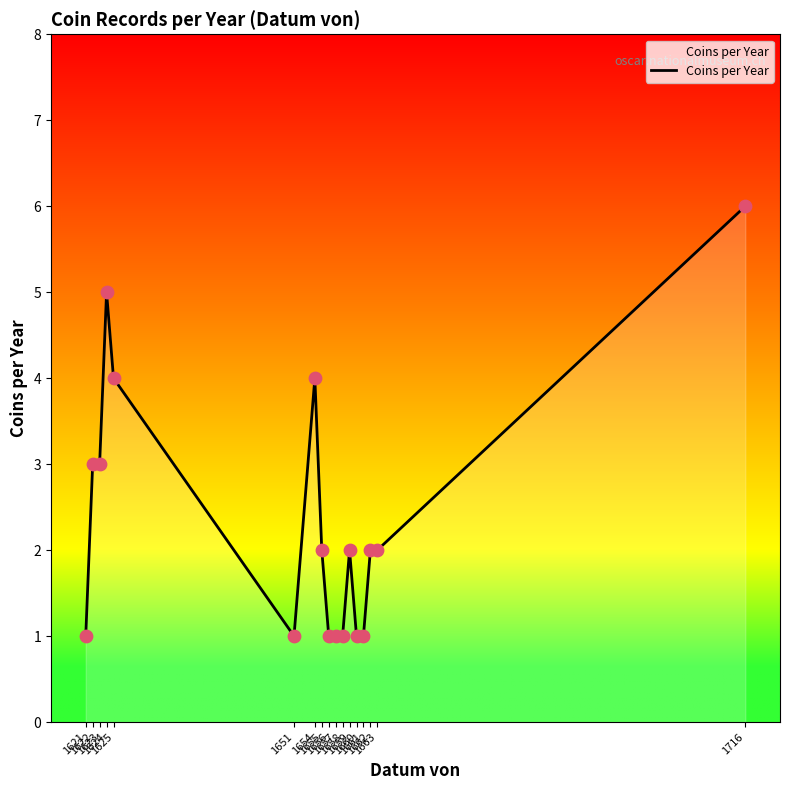

What is the change in value from 1624 to 1660?

-4